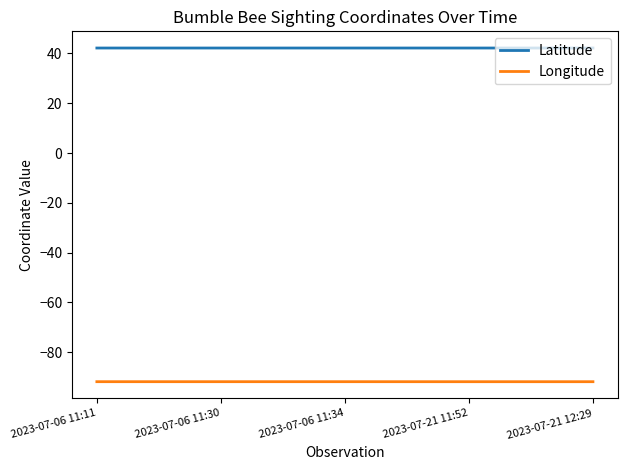

True or false: Latitude has more than 2 points higher than both neighbors.

False